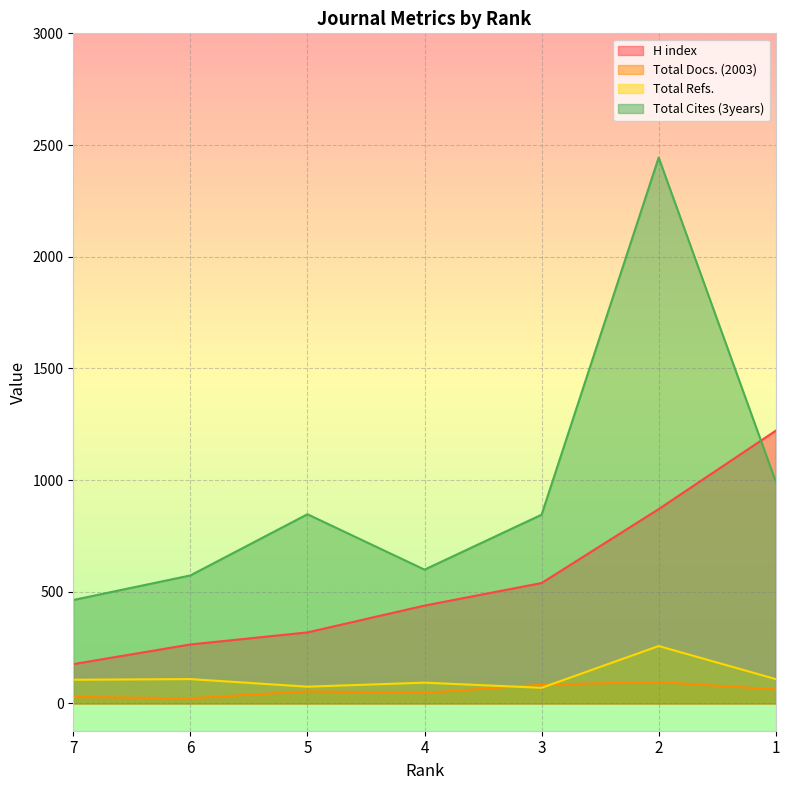

What is the average value of the Total Docs. (2003) series?

57